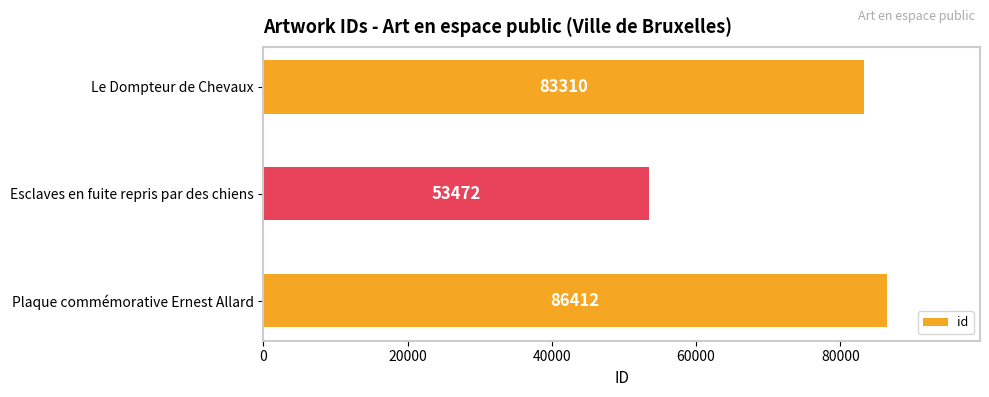

What is the difference between the maximum and minimum values?

32940